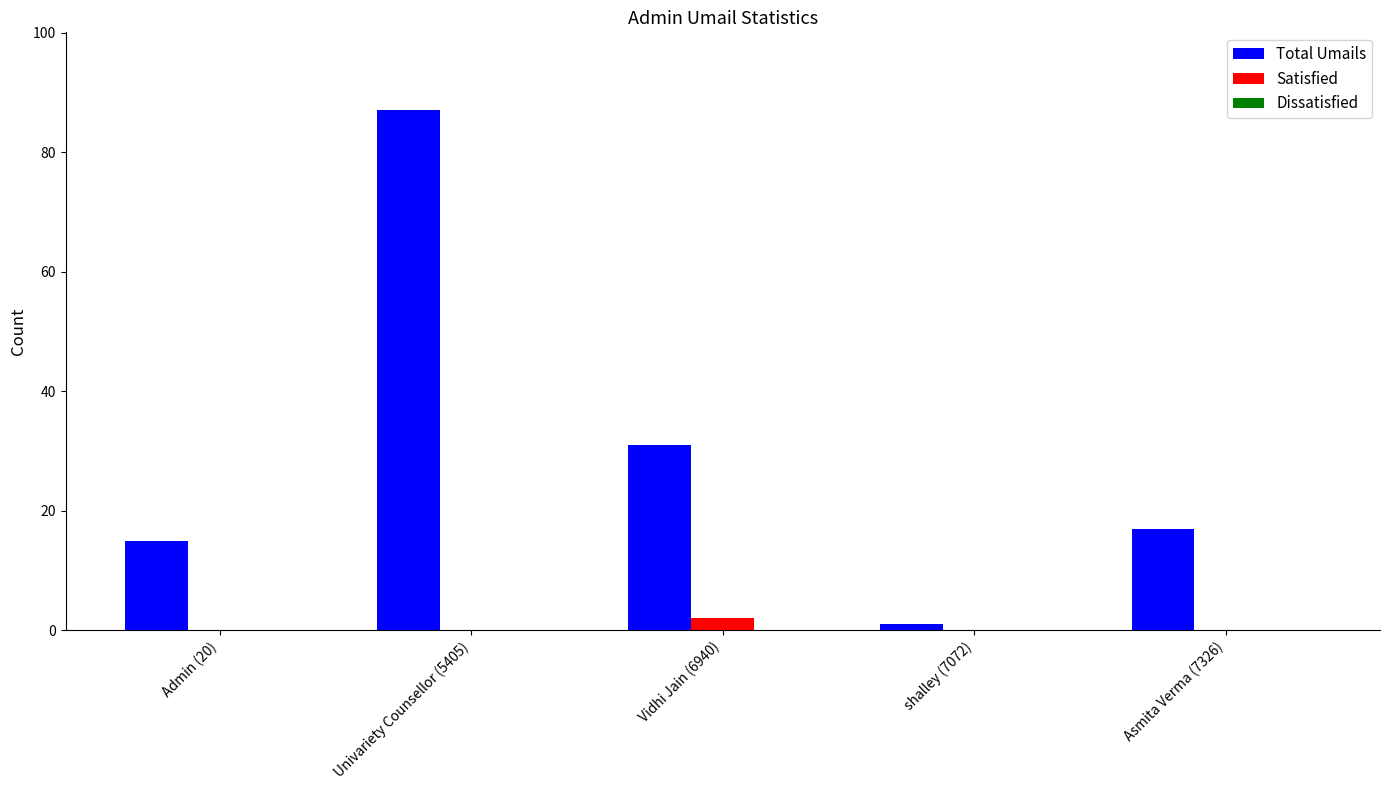

Which series changed the most between Univariety Counsellor (5405) and shalley (7072)?

Total Umails